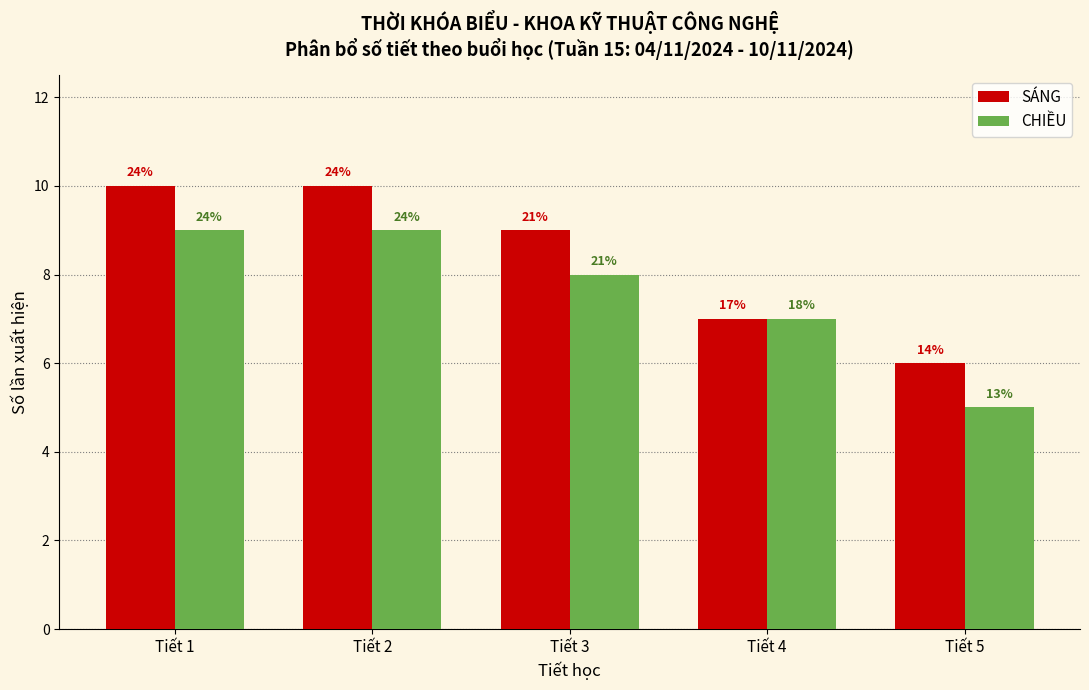

How many bars are there in total?

10